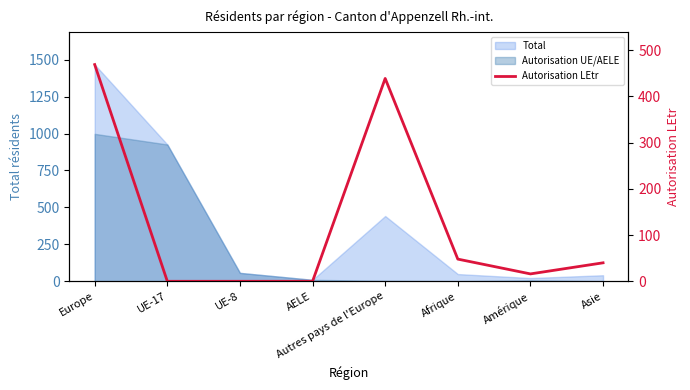

At which label is the value closest to 234?

Afrique